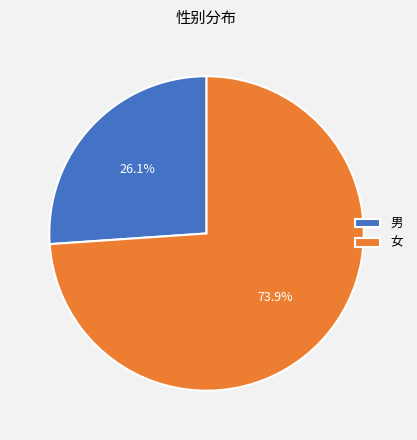

Which slice is the smallest?

男